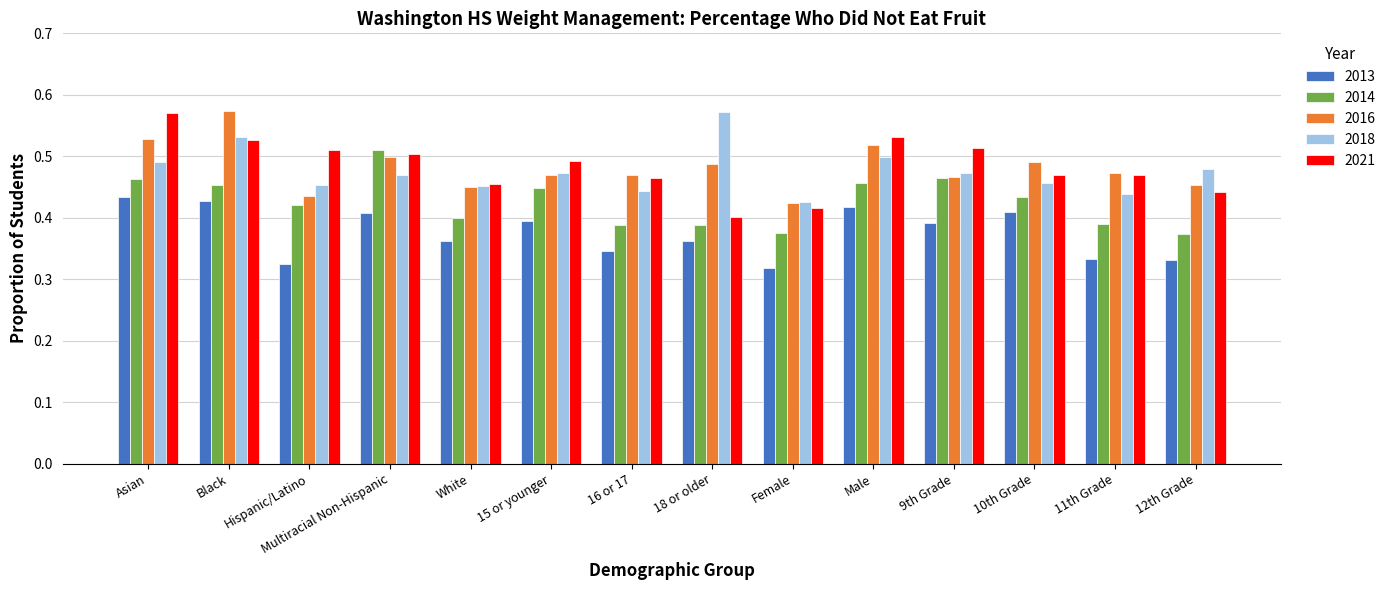

What is the sum of all 2013 values?

5.3